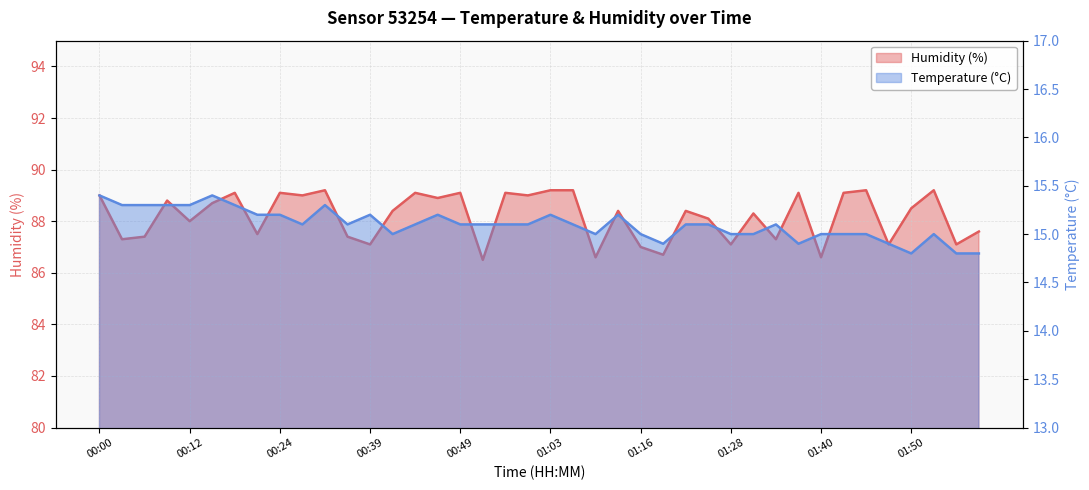

List the series in order of their peak value, highest first.

Humidity (%), Temperature (°C)